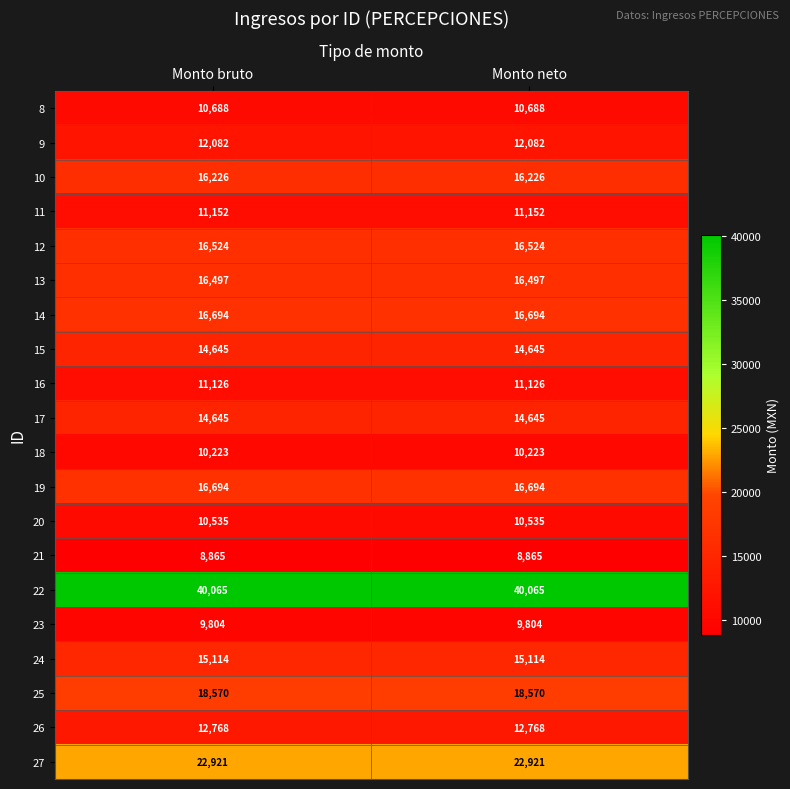

Is it true that 8 equals 10688 at Monto bruto?

True